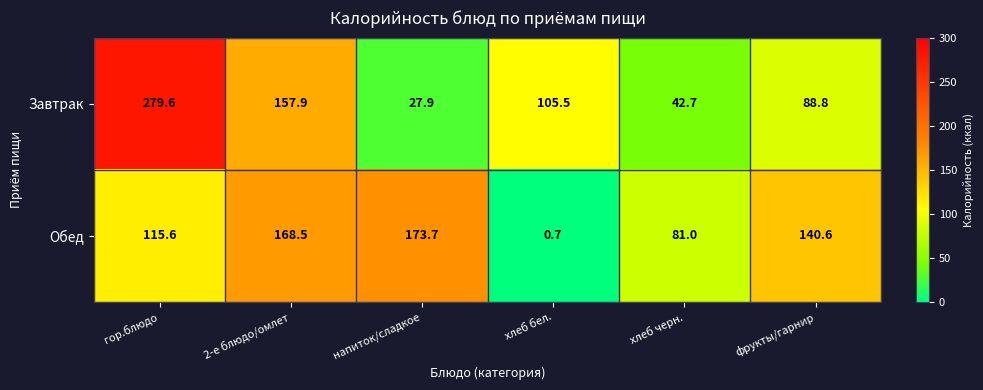

At how many categories does at least one series exceed 195?

1